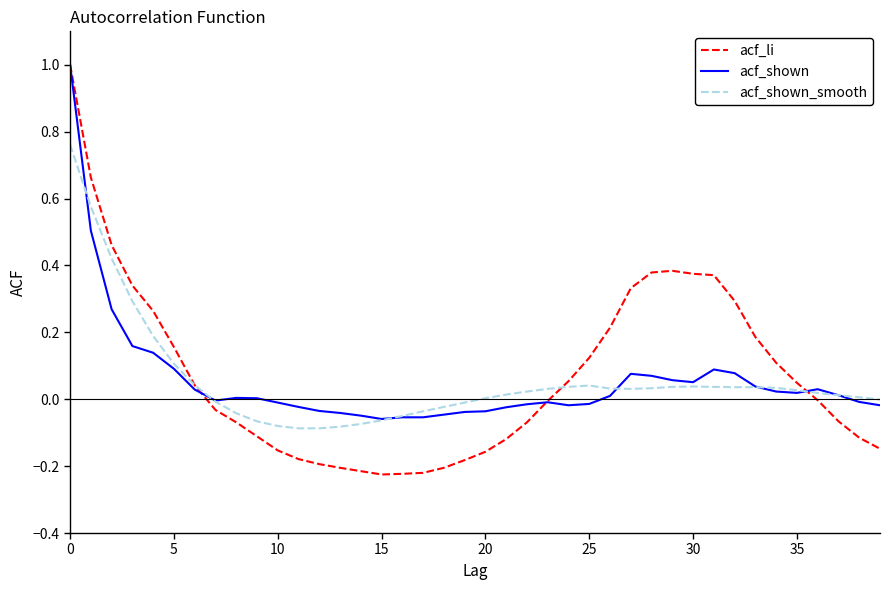

Which series has the largest range (max minus min)?

acf_li